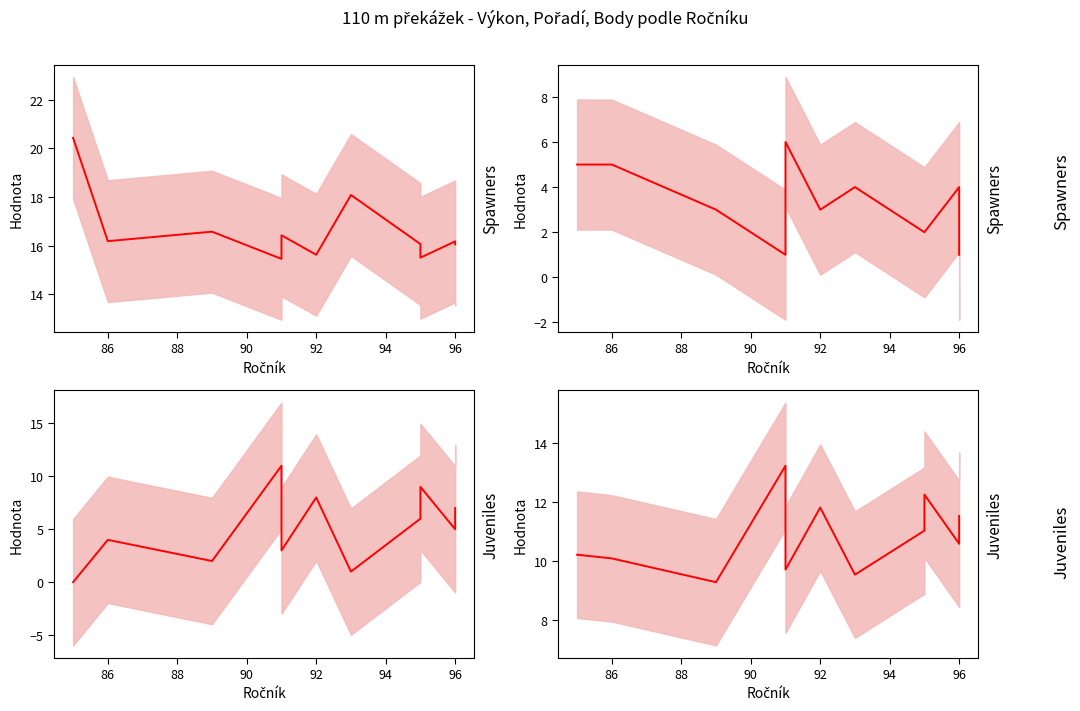

What position from the left is 90?

4